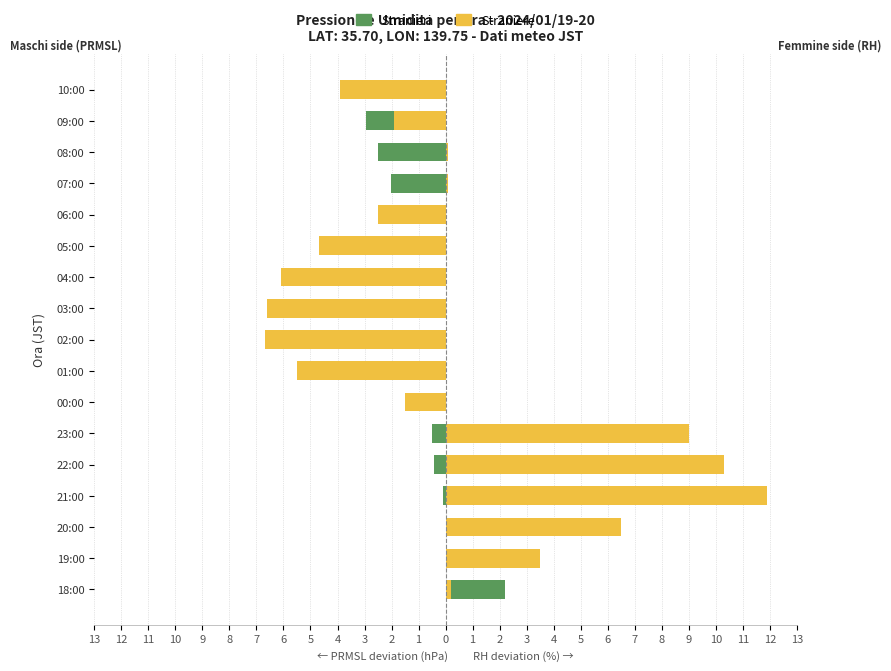

How many groups of bars are there?

17